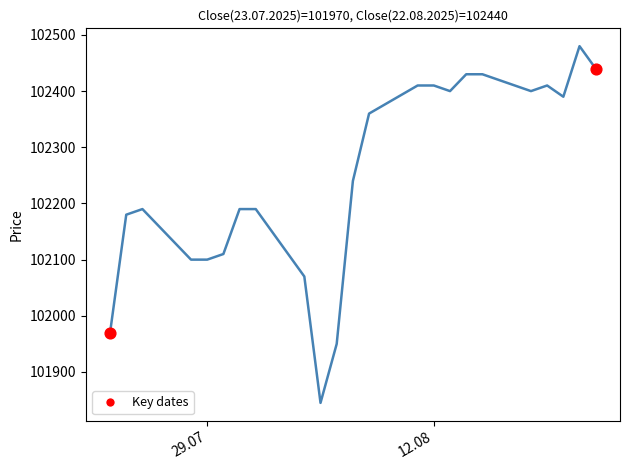

What is the difference between the maximum and minimum values?

635